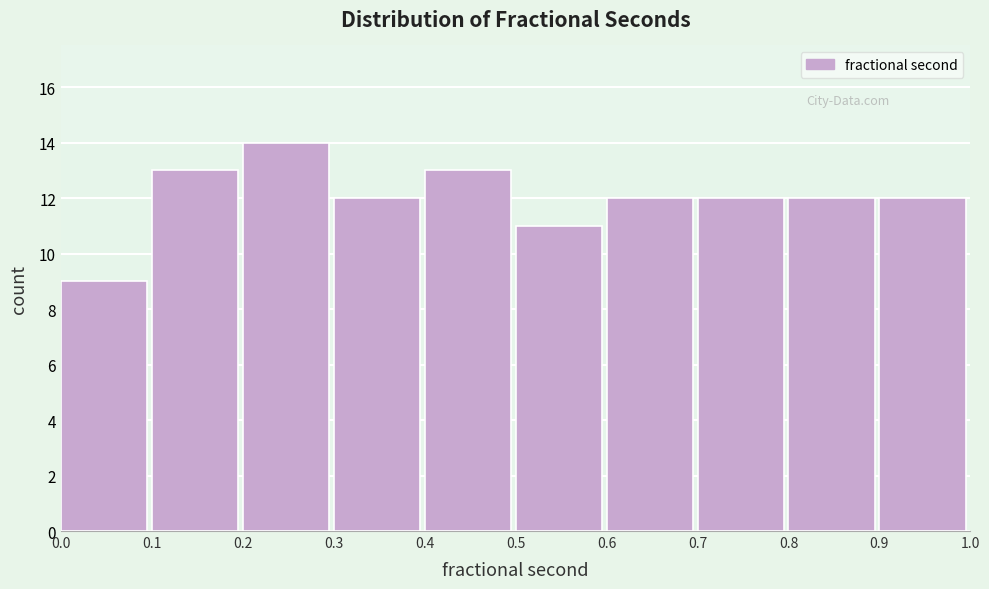

Reading left to right, transcribe this chart: for each bar, give the range it covers on the x-axis and its height. The values are not printed on the chart, so give them approximately, as read against the axis.

0.0 to 0.1: 9
0.1 to 0.2: 13
0.2 to 0.3: 14
0.3 to 0.4: 12
0.4 to 0.5: 13
0.5 to 0.6: 11
0.6 to 0.7: 12
0.7 to 0.8: 12
0.8 to 0.9: 12
0.9 to 1.0: 12